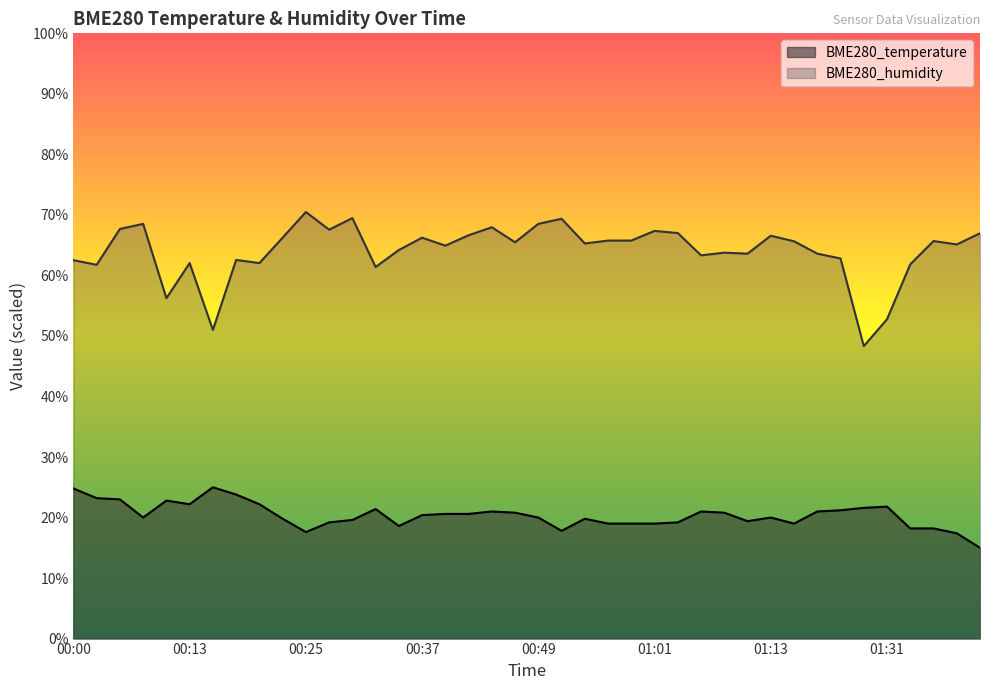

Count the number of data series in this chart.

2